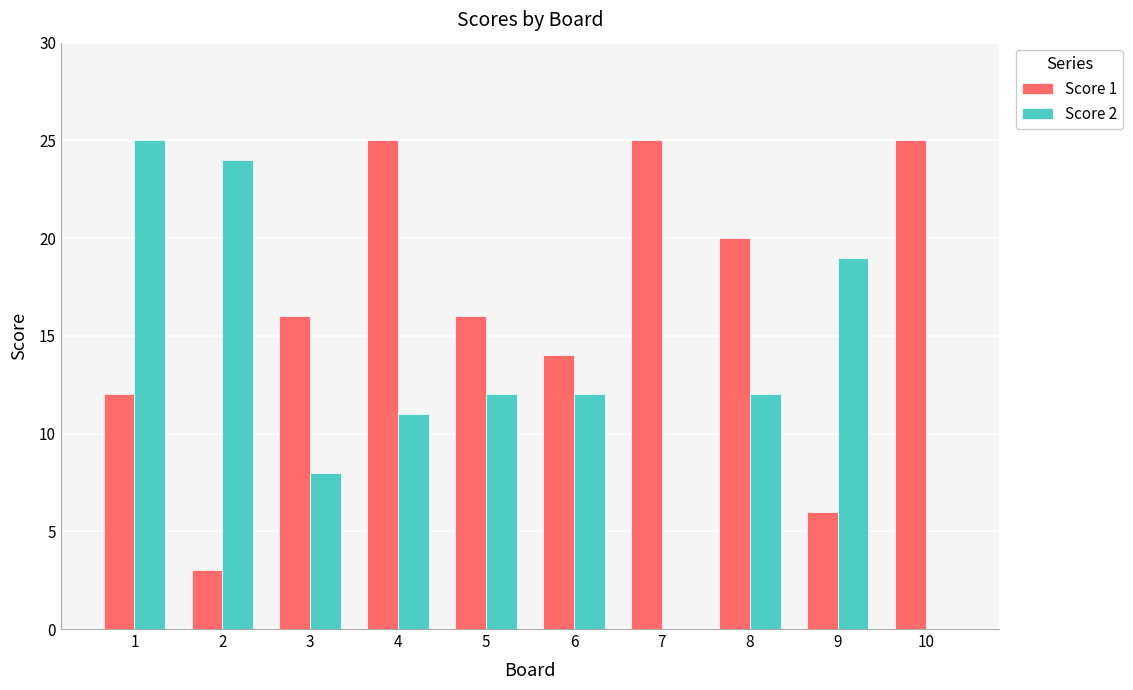

What is the sum of all Score 2 values?

123